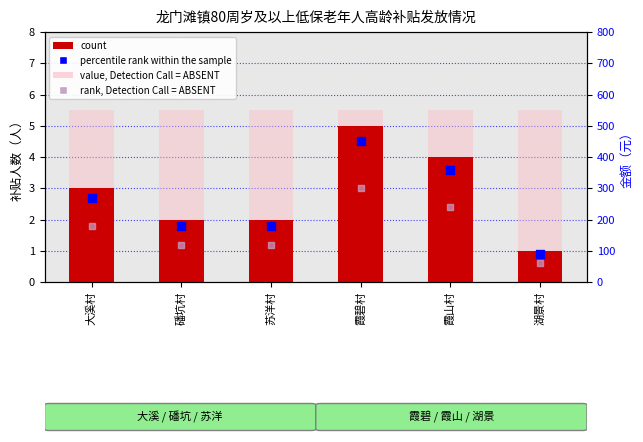

What are all the series names shown in the legend?

count, value, Detection Call = ABSENT, percentile rank within the sample, rank, Detection Call = ABSENT